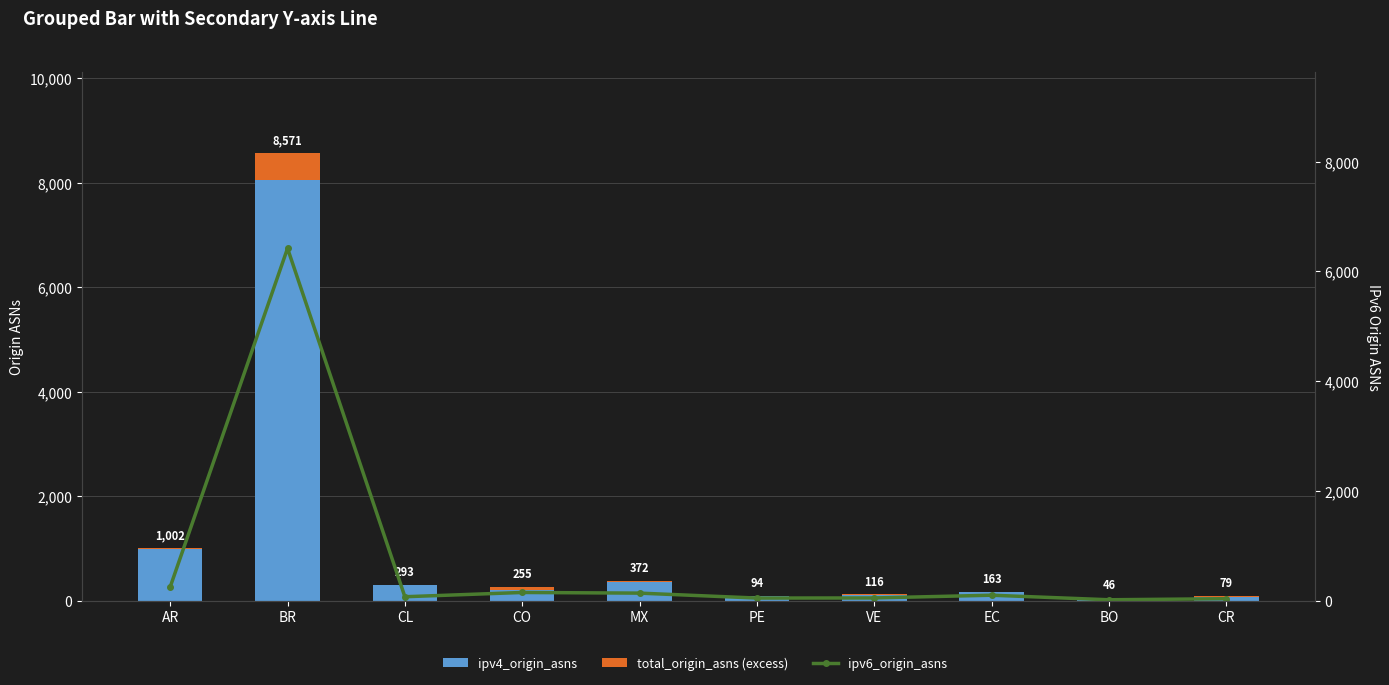

Rank the series at PE from lowest to highest value.

total_origin_asns (excess), ipv6_origin_asns, ipv4_origin_asns